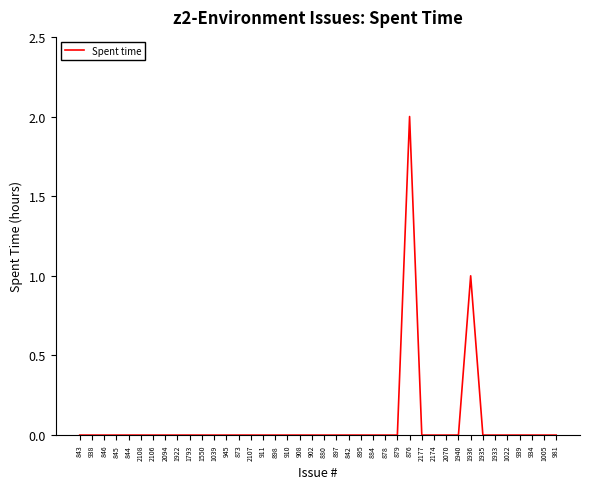

At which category does the chart reach its peak across all series?

876